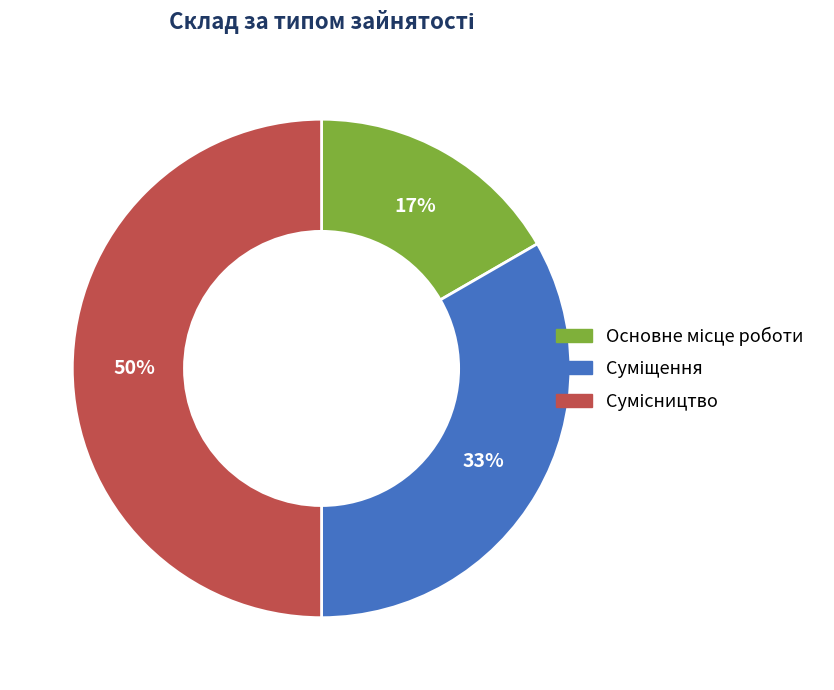

To the nearest percent, what is the average slice percentage?

33%